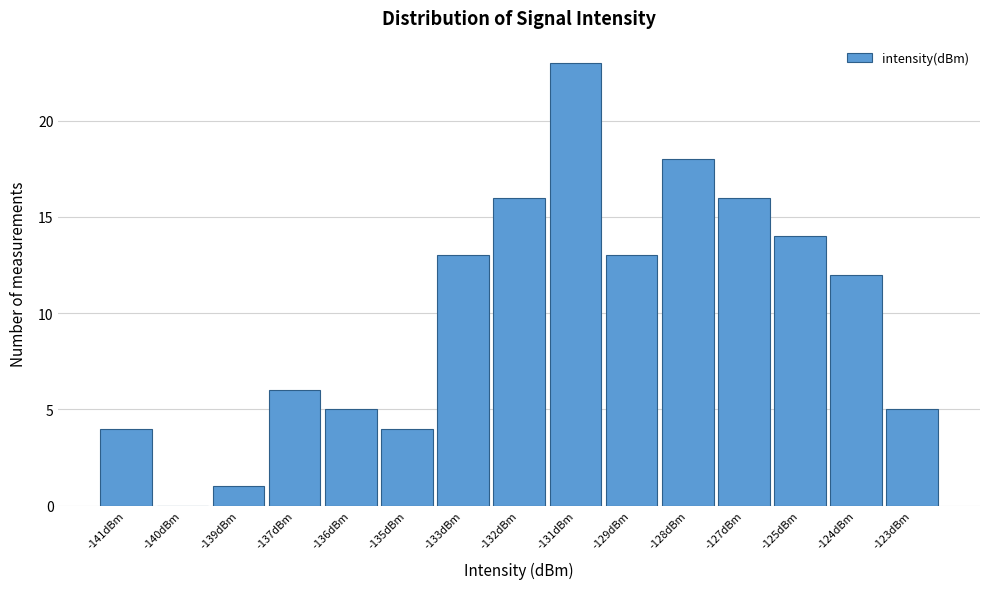

Reading left to right, list all the values displayed in this chart.

-141dBm=4	-140dBm=0	-139dBm=1	-137dBm=6	-136dBm=5	-135dBm=4	-133dBm=13	-132dBm=16	-131dBm=23	-129dBm=13	-128dBm=18	-127dBm=16	-125dBm=14	-124dBm=12	-123dBm=5